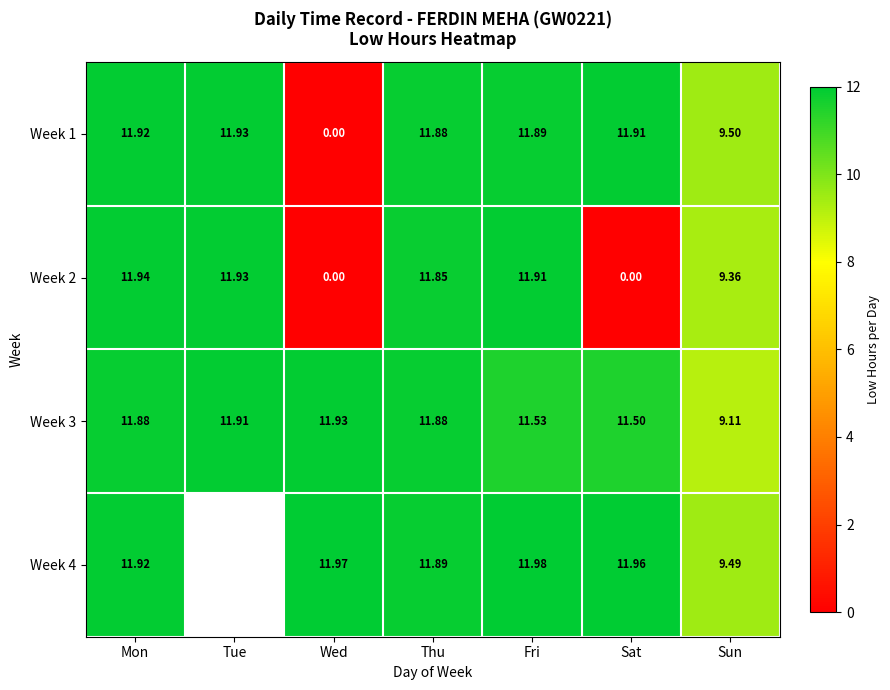

Between Tue and Mon, which is larger?

Tue